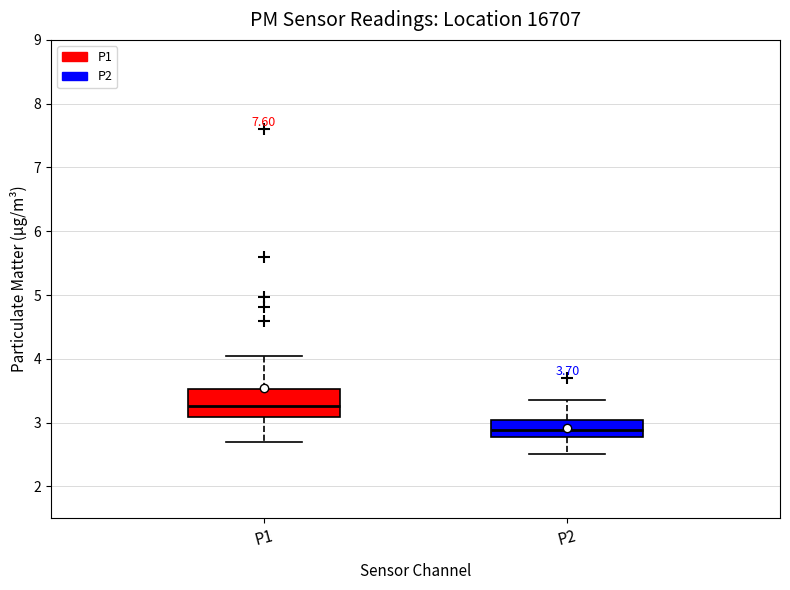

Which box's median line is the highest?

P1